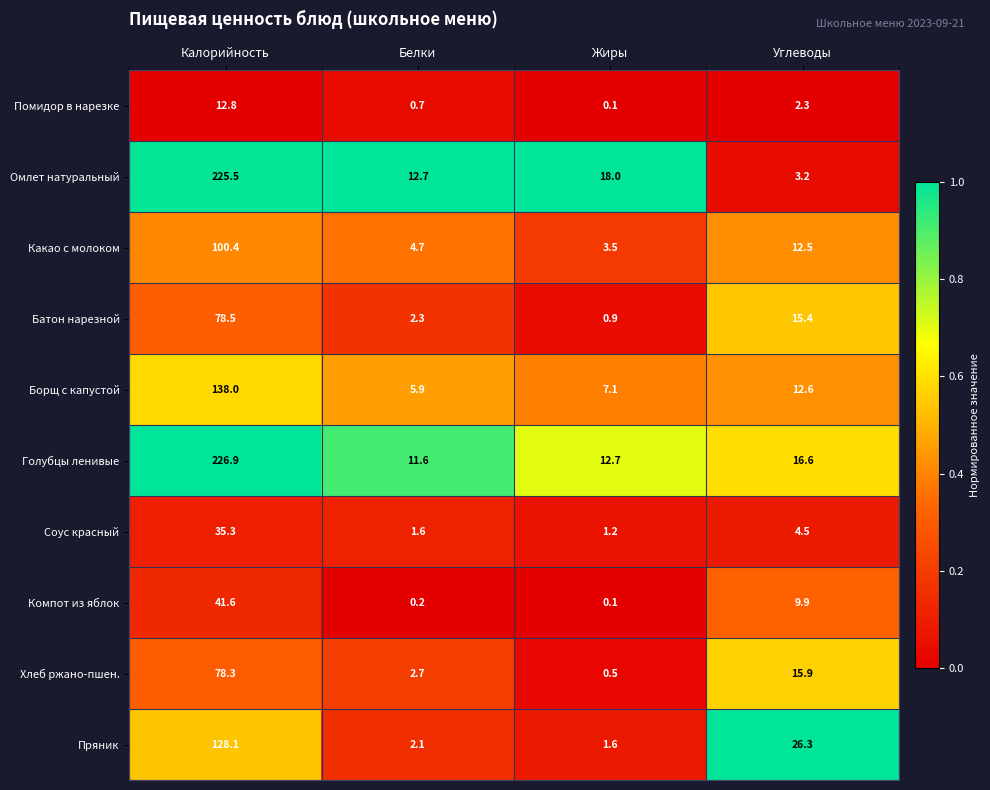

What is the difference between the maximum and minimum values in the Какао с молоком series?

96.9